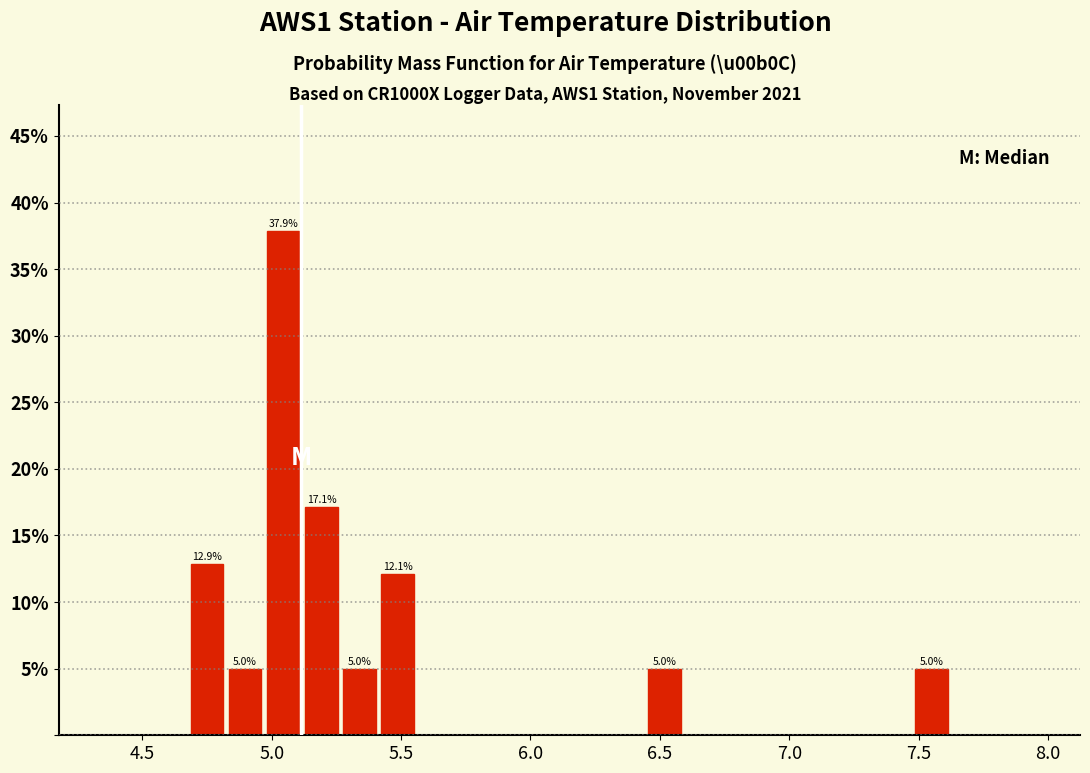

Read against the x-axis, roughly where is the centre of the tallest bar?

5.05